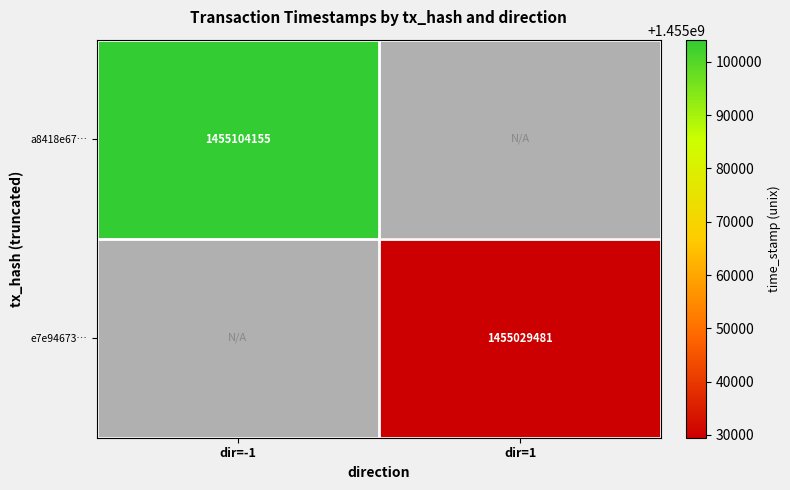

At how many categories does at least one series exceed 1455040946?

1